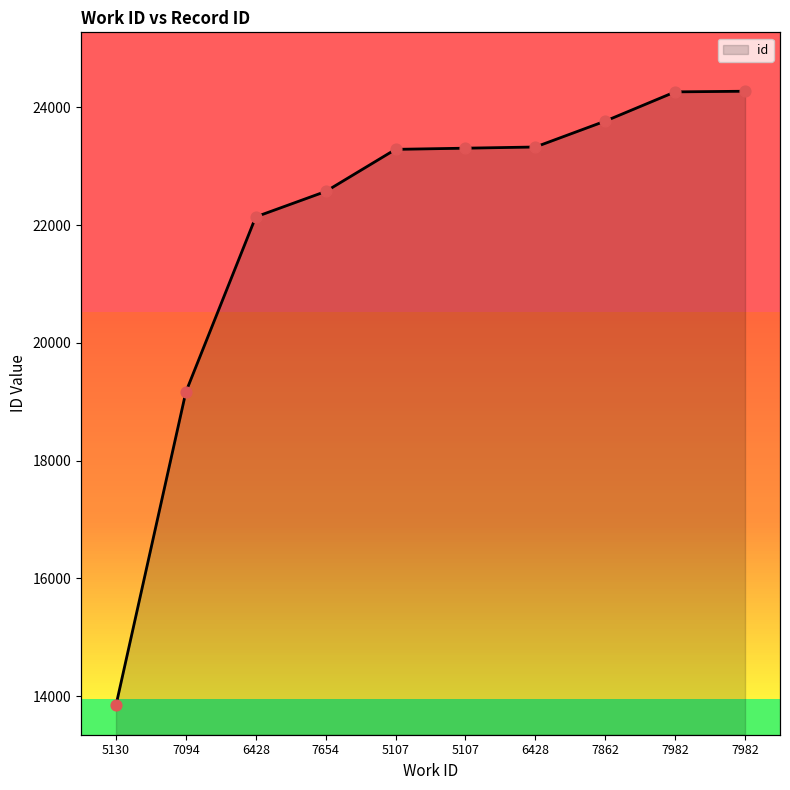

Approximately how many times larger is the value at 7982 compared to 6428?

1.1